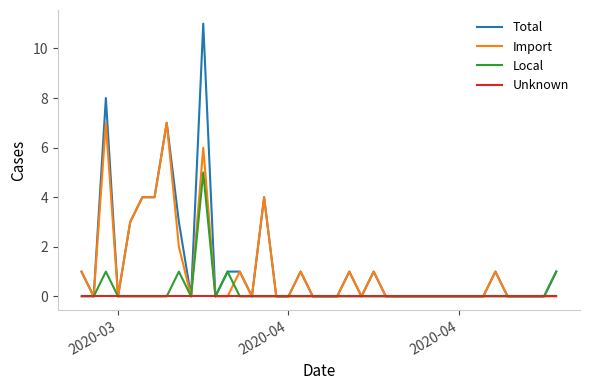

Which series has the widest spread of values?

Total